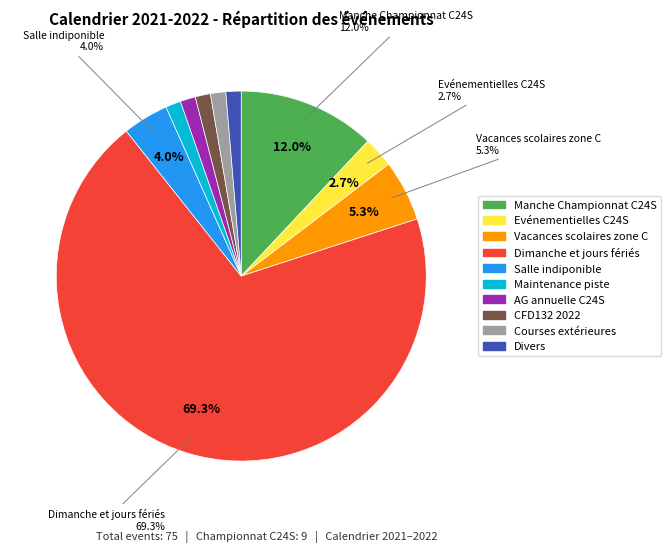

To the nearest percent, what percentage of the pie is CFD132 2022?

1%